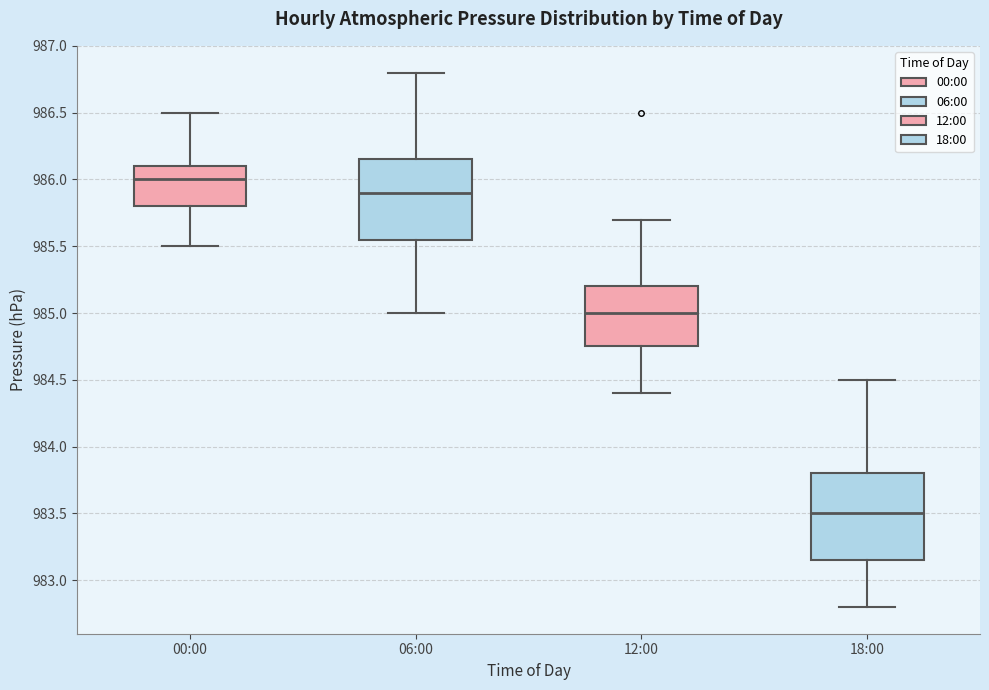

Reading left to right, read every box against the y-axis: the position of its median line, the range the box covers, and the ends of its whiskers. The values are not printed on the chart, so give them approximately, as read against the axis.

00:00: median 986.00, box 985.80 to 986.10, whiskers 985.50 to 986.50
06:00: median 985.90, box 985.55 to 986.15, whiskers 985.00 to 986.80
12:00: median 985.00, box 984.75 to 985.20, whiskers 984.40 to 985.70
18:00: median 983.50, box 983.15 to 983.80, whiskers 982.80 to 984.50